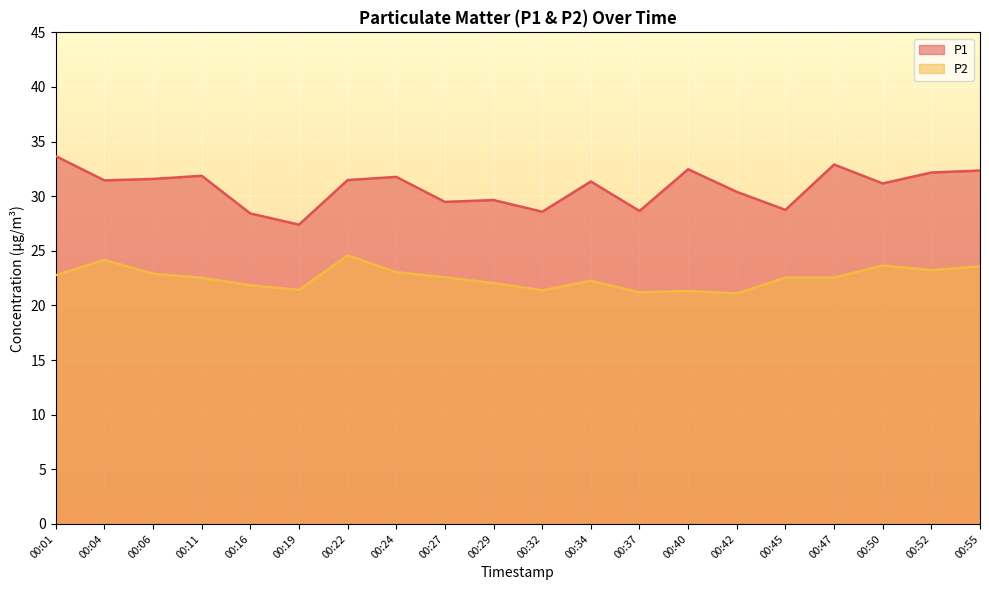

Which series has the largest total across all categories?

P1